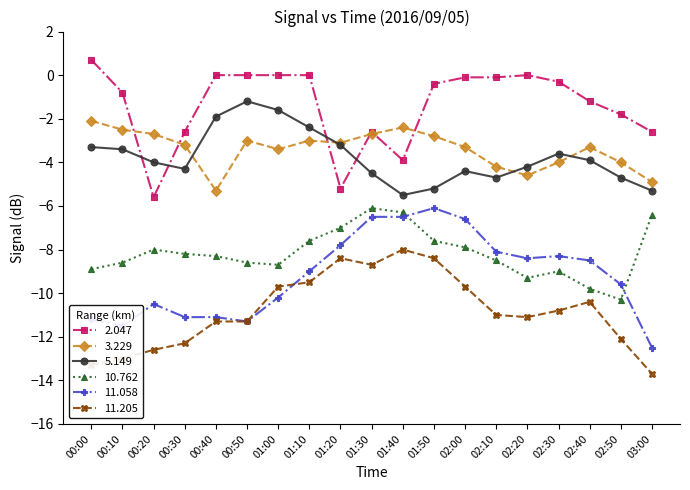

What is the label of the 11th point from the right?

01:20